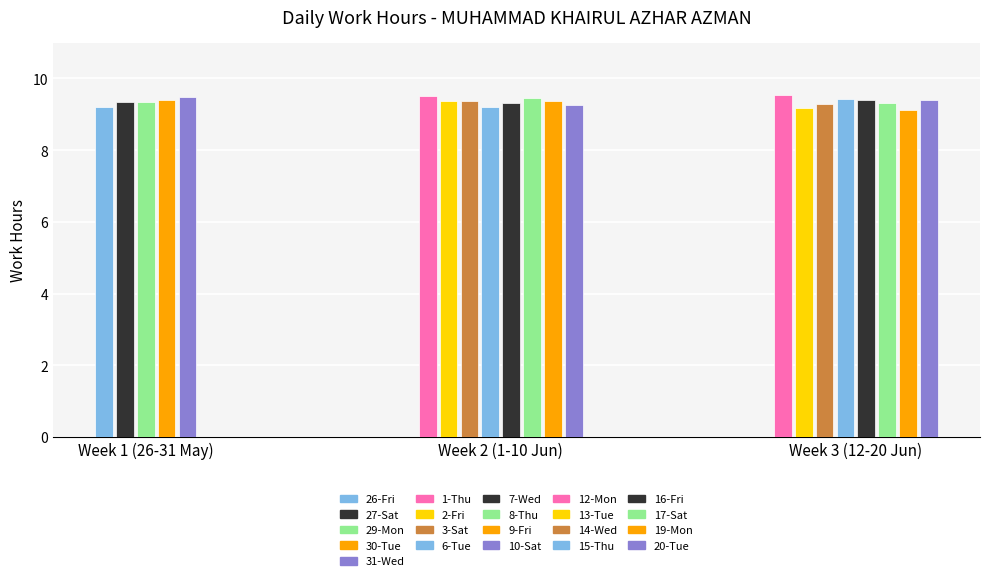

At which label is the value closest to 9?

19-Mon